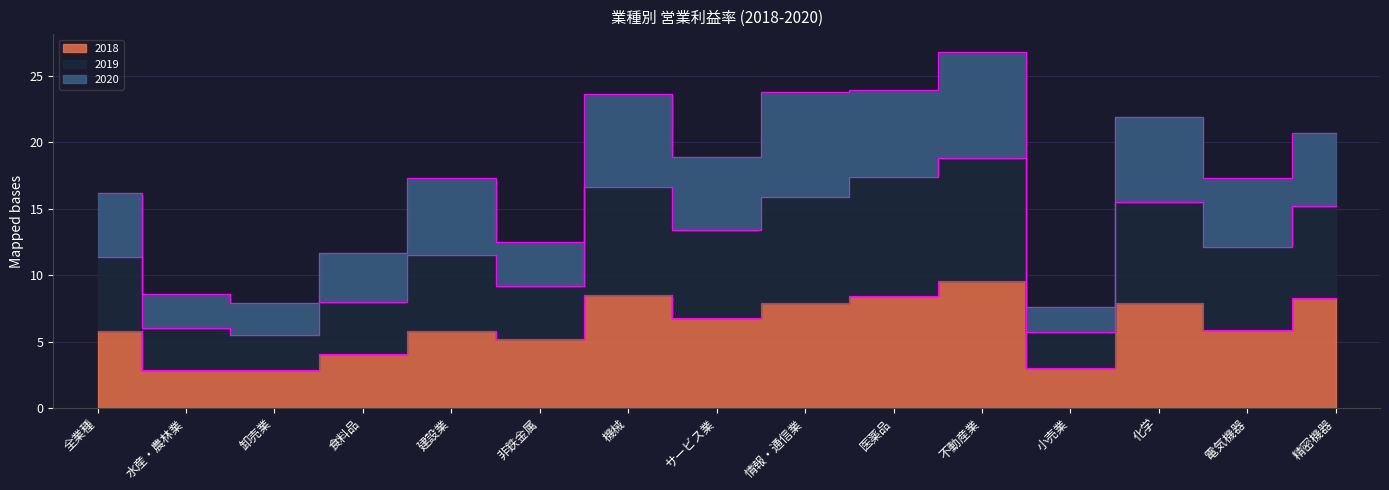

At which category does 2019 reach its first local peak?

建設業